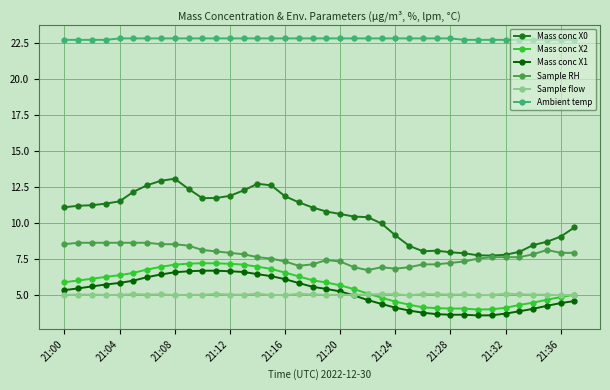

What is the value of the Mass conc X0 point at the 36th from the left?

8.7